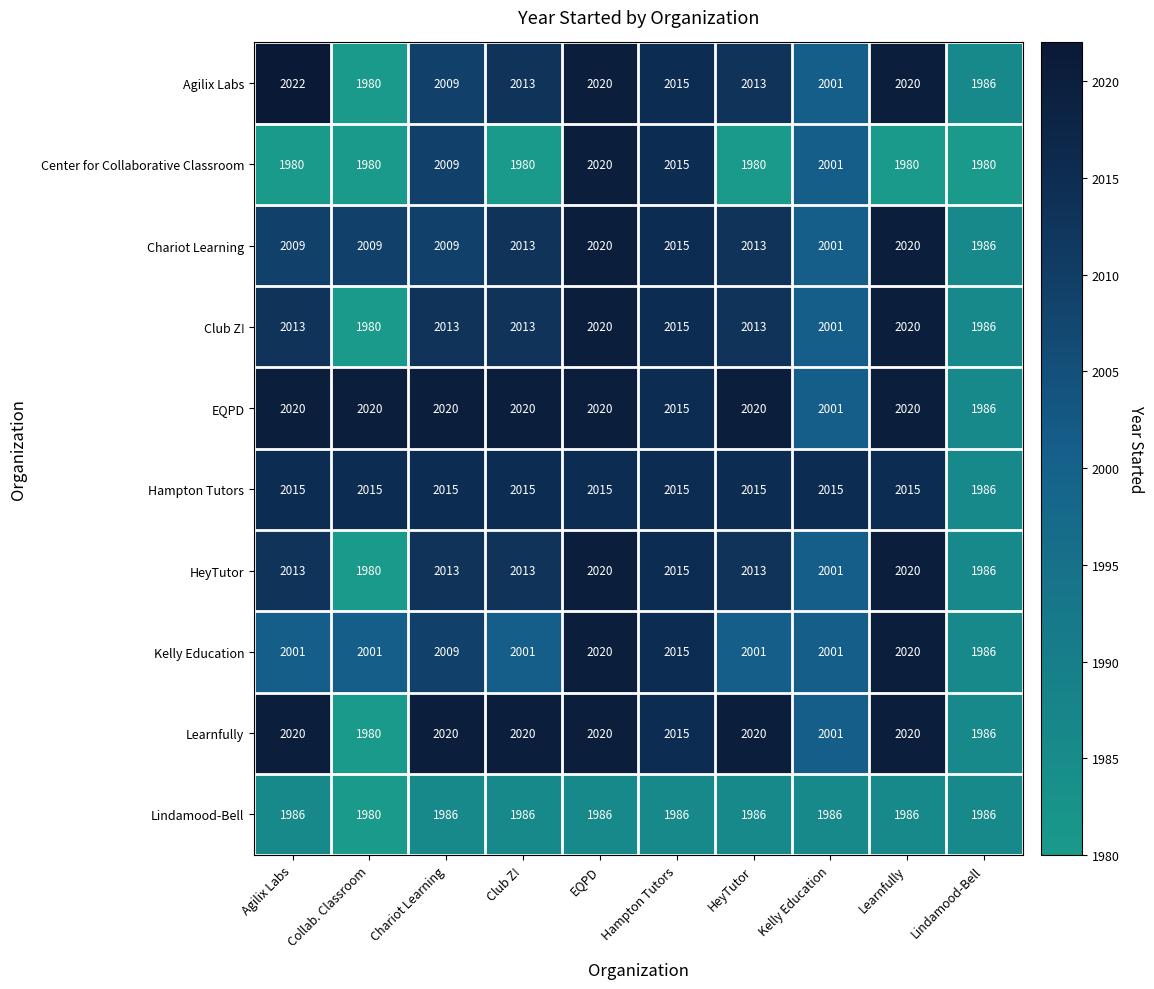

Is it true that Hampton Tutors equals 2872 at Lindamood-Bell?

False